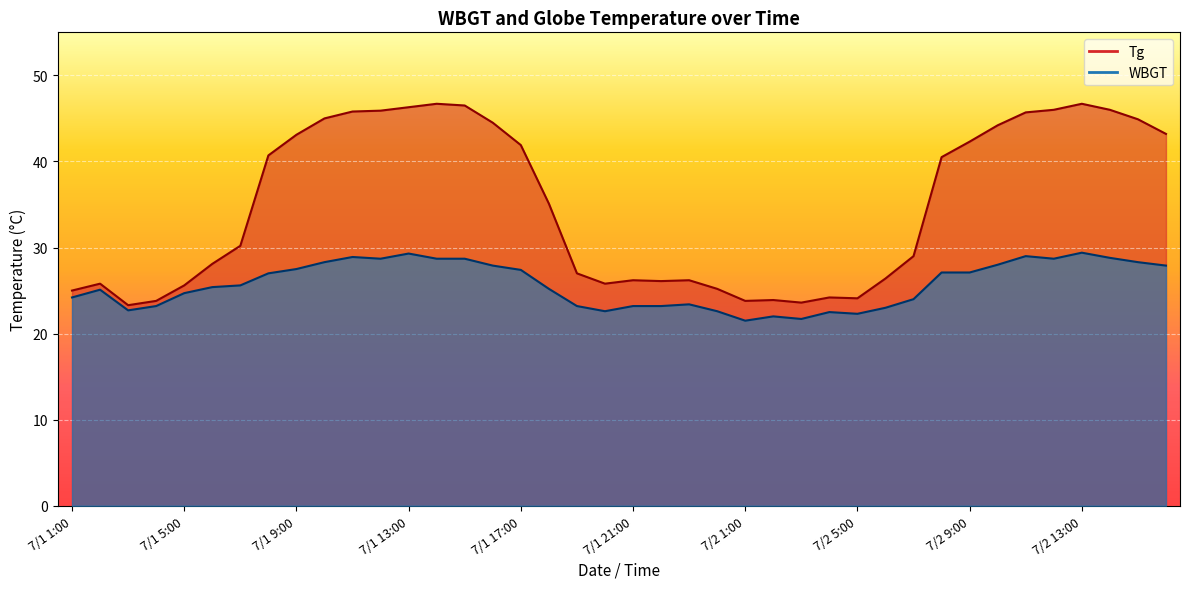

Rank the series by their maximum value, from lowest to highest.

WBGT, Tg